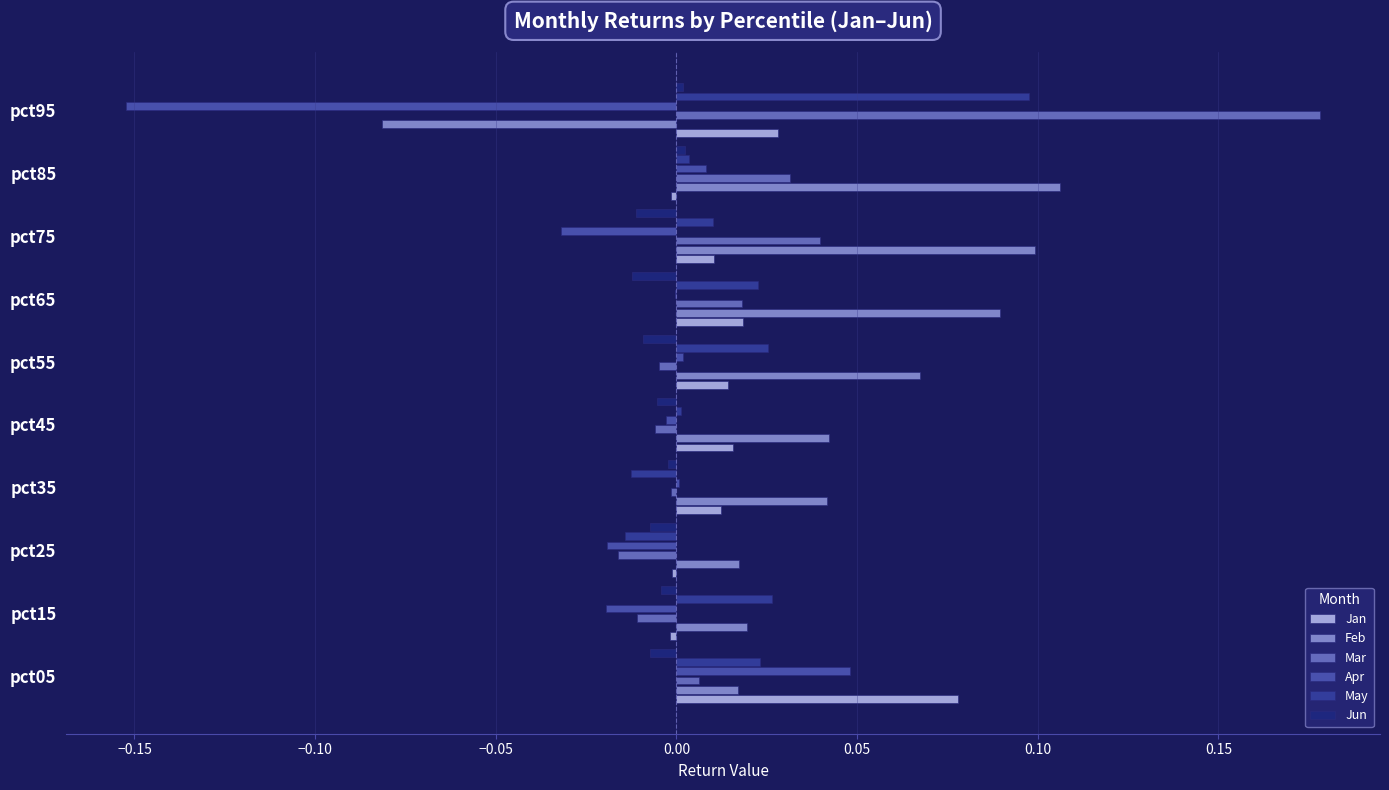

What is the greatest value displayed?

0.2